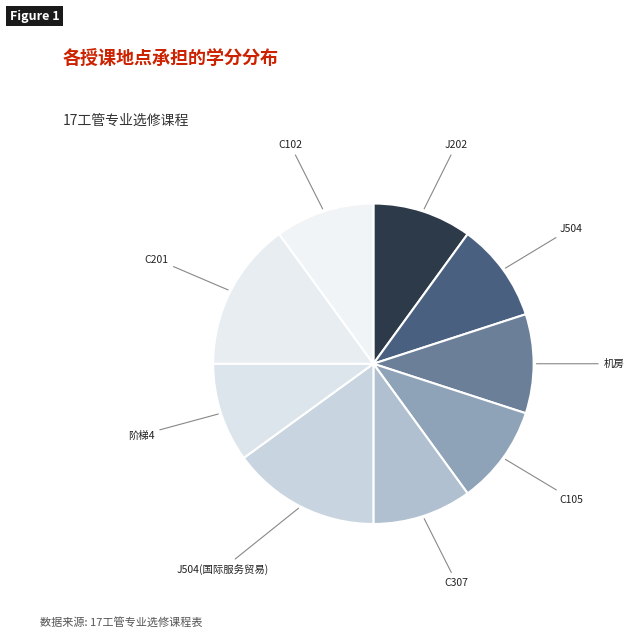

Count the number of slices in the pie.

9